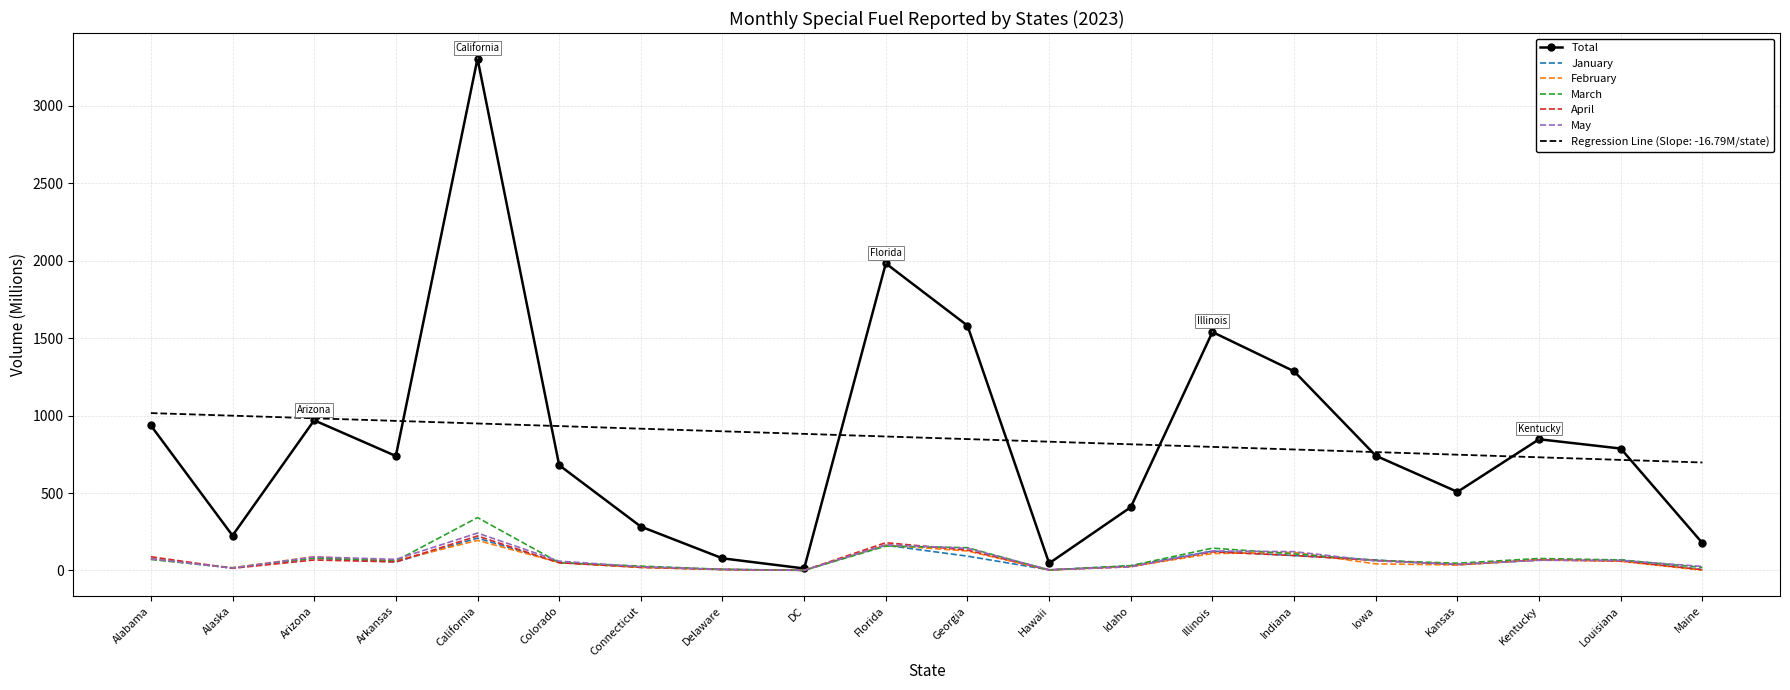

Between California and DC, which series saw the biggest shift?

Total